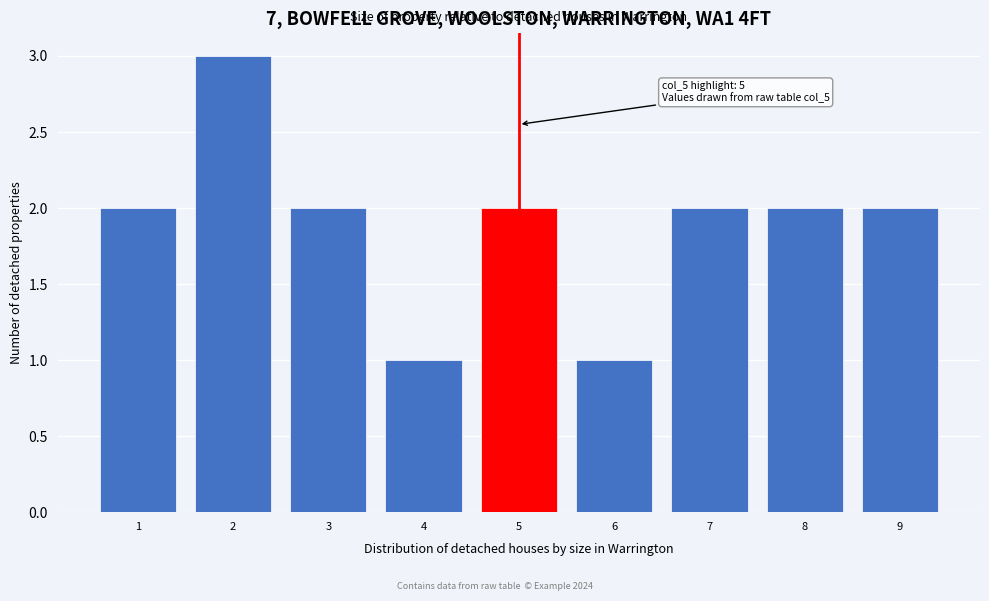

Over which range of the x-axis is the bar tallest?

1.5 to 2.5